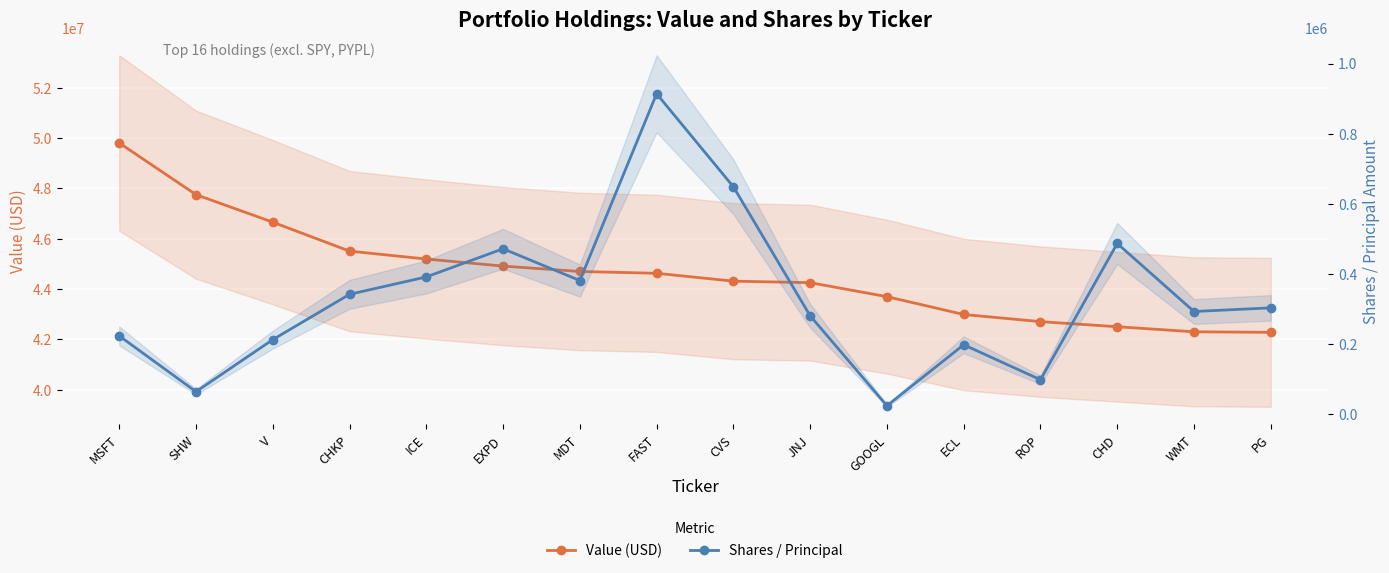

How many data points in Value (USD) are above 44624000?

7